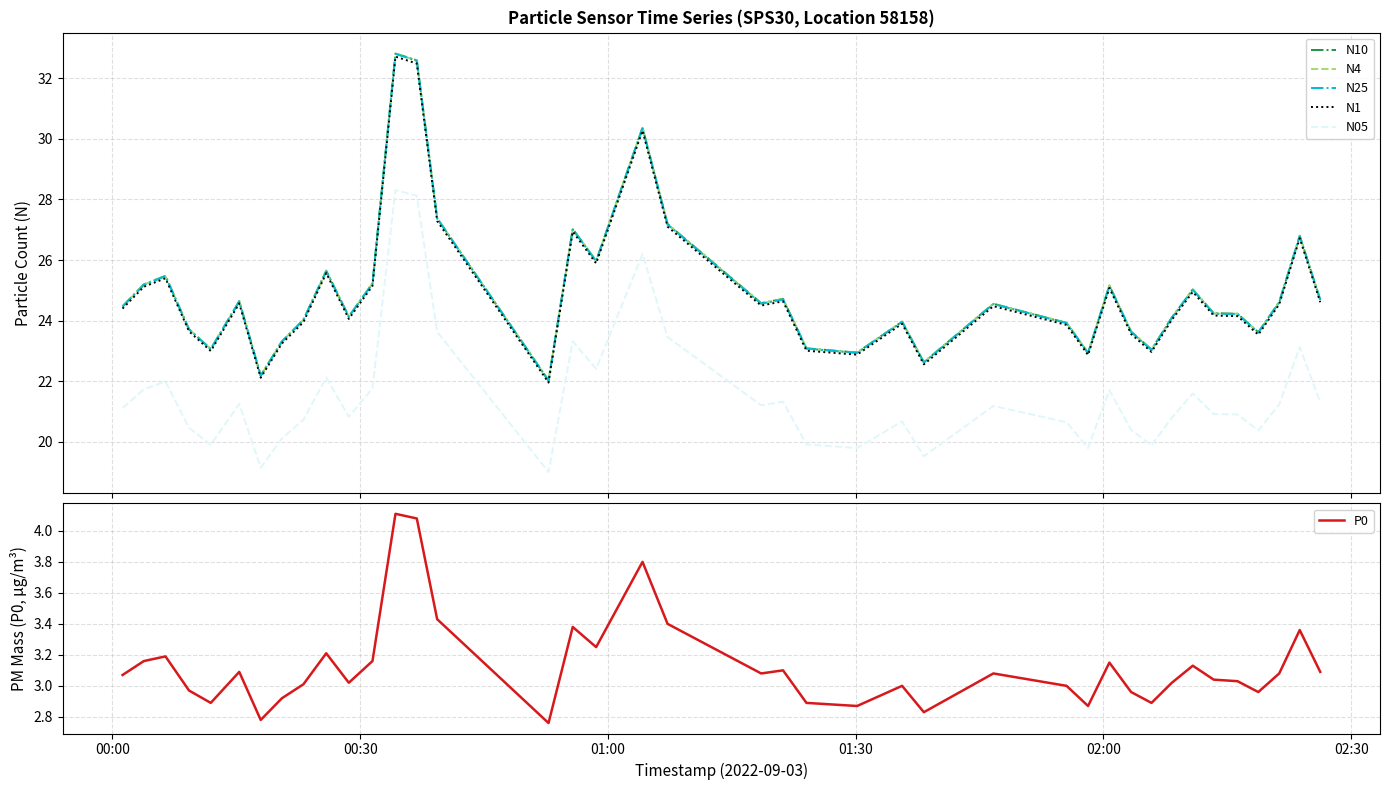

Reading right to left, what are all the values shown in this chart?

N10: 24.7	26.8	24.6	23.6	24.2	24.2	25.0	24.1	23.1	23.6	25.2	22.9	23.9	24.6	22.6	24.0	22.9	23.1	24.7	24.6	27.2	30.4	26.0	27.0	22.0	27.4	32.6	32.8	25.2	24.1	25.6	24.0	23.3	22.2	24.6	23.1	23.7	25.5	25.2	24.5
N4: 24.7	26.8	24.6	23.6	24.2	24.2	25.0	24.1	23.0	23.6	25.2	22.9	23.9	24.6	22.6	24.0	22.9	23.1	24.7	24.6	27.2	30.4	26.0	27.0	22.0	27.4	32.6	32.8	25.2	24.1	25.6	24.0	23.3	22.2	24.6	23.1	23.7	25.5	25.2	24.5
N25: 24.7	26.8	24.6	23.6	24.2	24.2	25.0	24.1	23.0	23.6	25.1	22.9	23.9	24.6	22.6	24.0	22.9	23.1	24.7	24.6	27.2	30.4	26.0	27.0	22.0	27.4	32.6	32.8	25.2	24.1	25.6	24.0	23.3	22.2	24.6	23.1	23.7	25.5	25.2	24.5
N1: 24.6	26.7	24.5	23.5	24.1	24.2	24.9	24.0	23.0	23.6	25.1	22.9	23.9	24.5	22.6	23.9	22.9	23.0	24.6	24.5	27.1	30.3	25.9	26.9	22.0	27.3	32.5	32.7	25.1	24.1	25.6	23.9	23.2	22.1	24.6	23.0	23.6	25.4	25.1	24.4
N05: 21.3	23.1	21.2	20.4	20.9	20.9	21.6	20.8	19.9	20.4	21.7	19.8	20.6	21.2	19.5	20.7	19.8	19.9	21.3	21.2	23.5	26.2	22.4	23.3	19.0	23.6	28.1	28.3	21.8	20.8	22.1	20.7	20.1	19.1	21.3	19.9	20.5	22.0	21.7	21.1
P0: 3.1	3.4	3.1	3.0	3.0	3.0	3.1	3.0	2.9	3.0	3.1	2.9	3.0	3.1	2.8	3.0	2.9	2.9	3.1	3.1	3.4	3.8	3.2	3.4	2.8	3.4	4.1	4.1	3.2	3.0	3.2	3.0	2.9	2.8	3.1	2.9	3.0	3.2	3.2	3.1